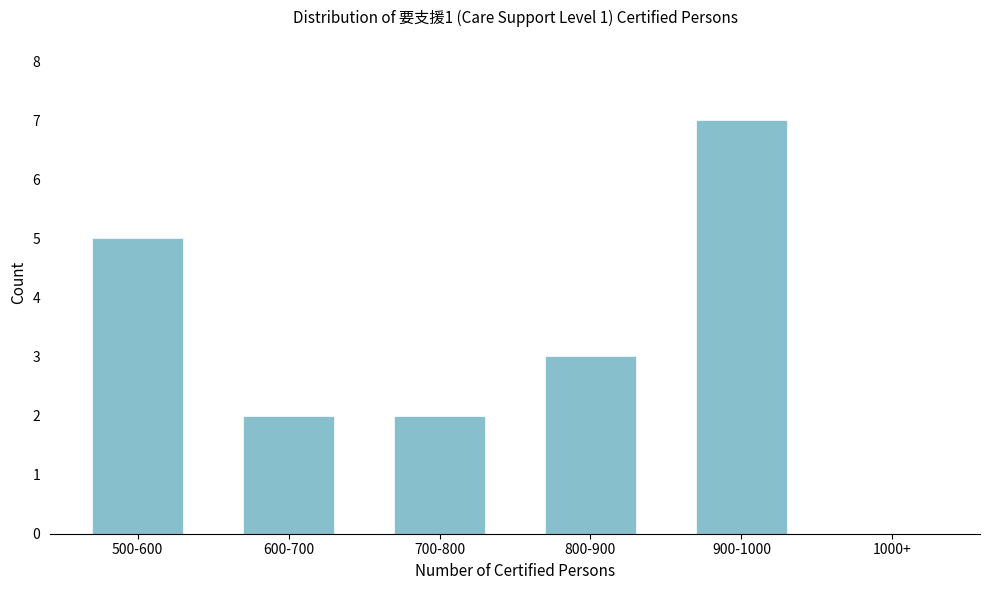

Reading left to right, what are all the values shown in this chart?

500-600=5	600-700=2	700-800=2	800-900=3	900-1000=7	1000+=0